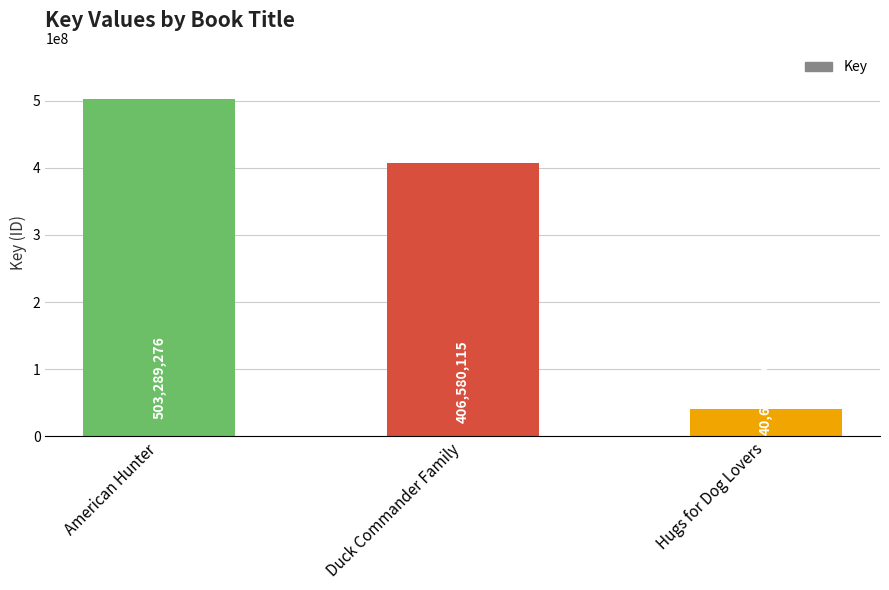

Rank the categories by value from highest to lowest.

American Hunter, Duck Commander Family, Hugs for Dog Lovers